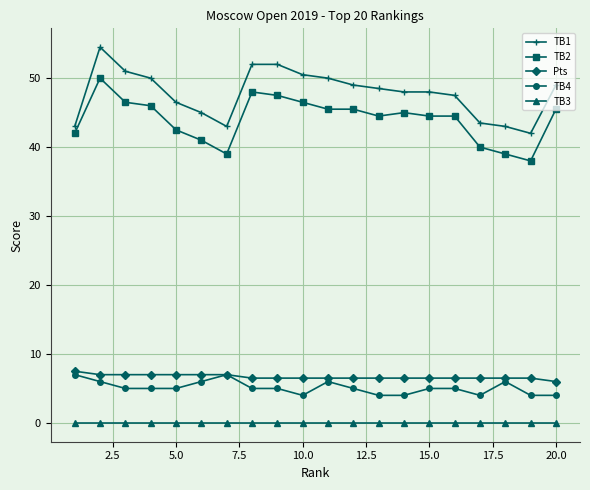

True or false: Pts and TB2 cross at least once.

False